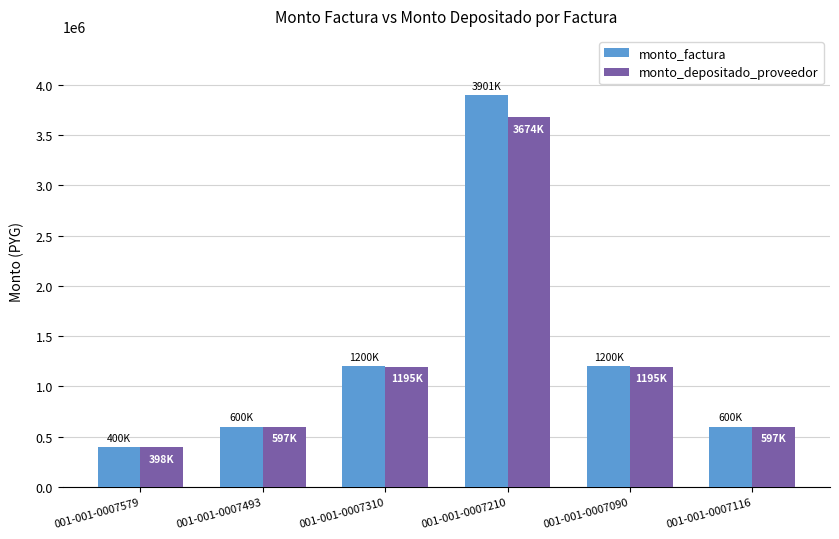

At which category does the chart reach its minimum across all series?

001-001-0007579